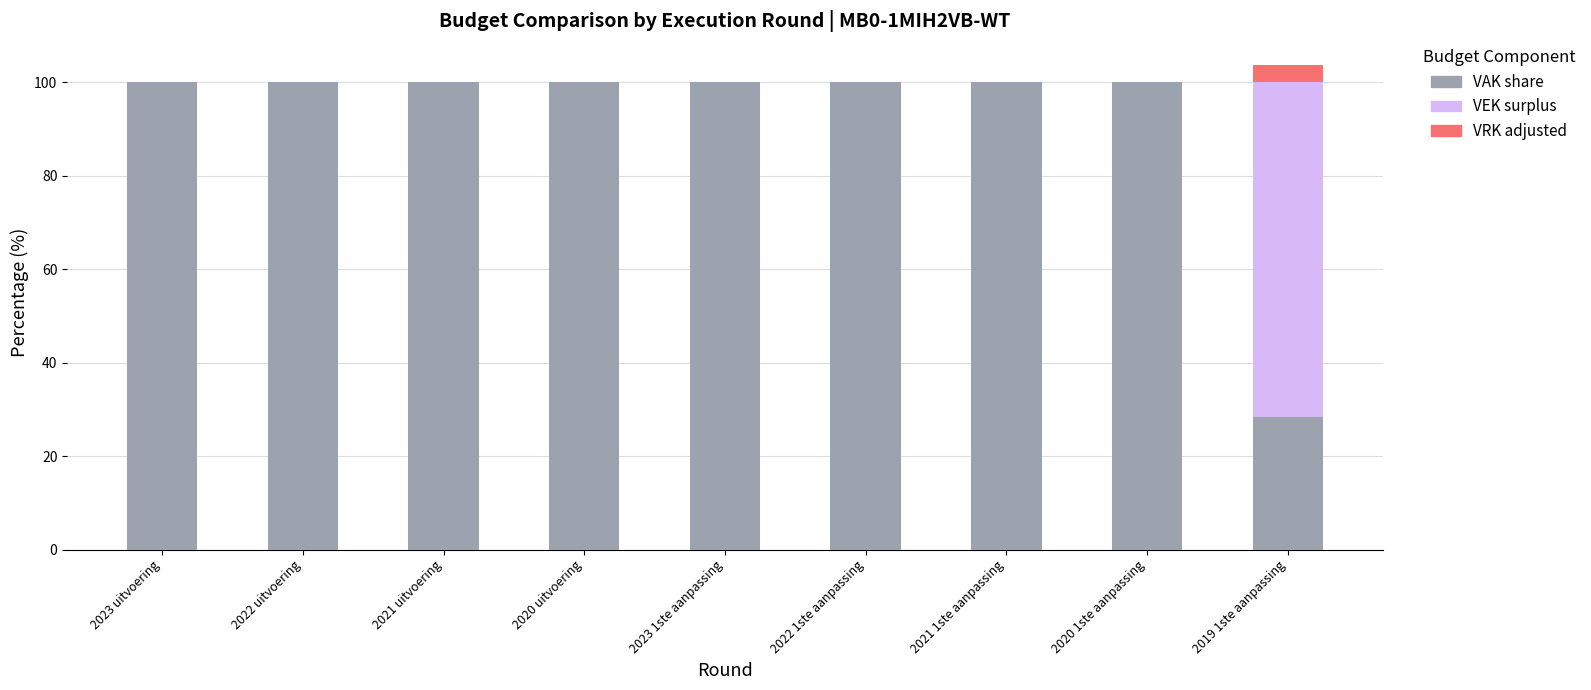

What are all the series names shown in the legend?

VAK share, VEK surplus, VRK adjusted